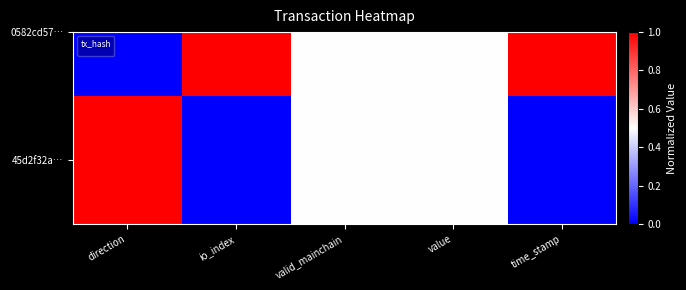

At which category does the chart reach its peak across all series?

direction